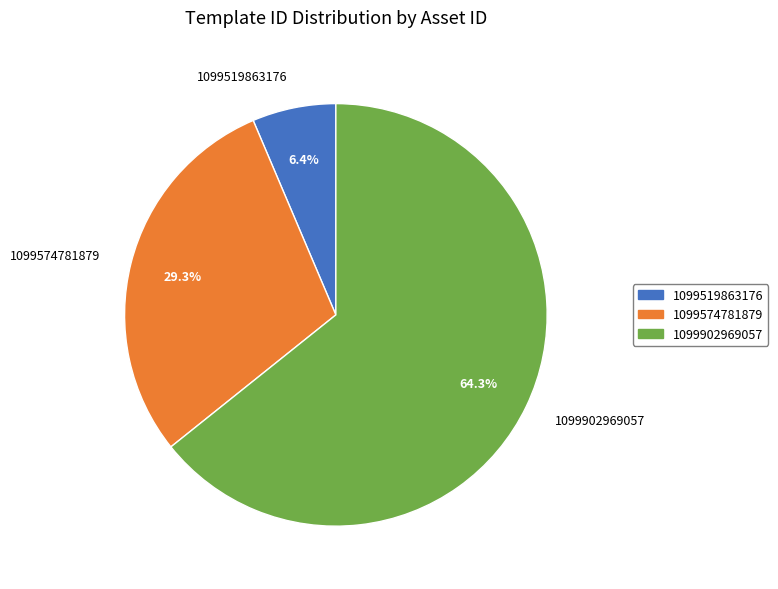

Do 1099574781879 and 1099902969057 together represent more than half of the pie?

Yes